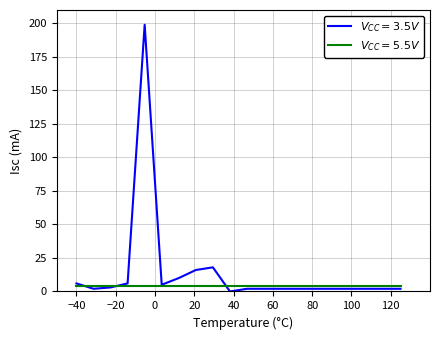

What is the greatest value displayed?

199